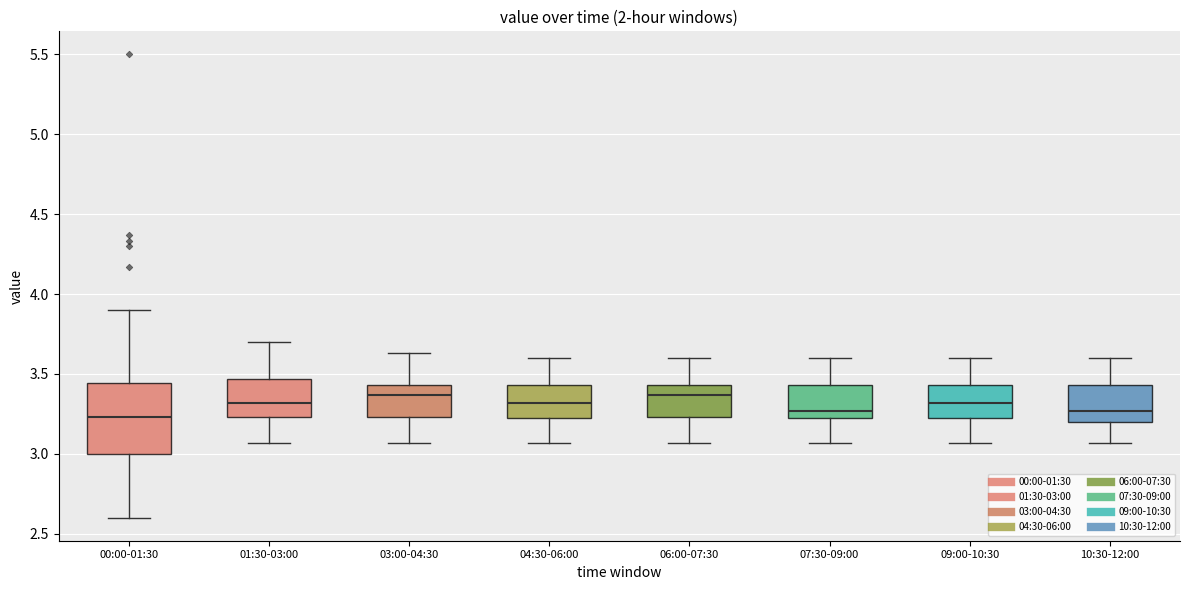

Reading left to right, transcribe this box plot: for each box, give where its median line is, the range the box spans, and where its two whiskers end, as read against the y-axis. The values are not printed on the chart, so give them approximately, as read against the axis.

00:00-01:30: median 3.25, box 3.00 to 3.45, whiskers 2.60 to 3.90
01:30-03:00: median 3.30, box 3.25 to 3.45, whiskers 3.05 to 3.70
03:00-04:30: median 3.35, box 3.25 to 3.45, whiskers 3.05 to 3.65
04:30-06:00: median 3.30, box 3.20 to 3.45, whiskers 3.05 to 3.60
06:00-07:30: median 3.35, box 3.25 to 3.45, whiskers 3.05 to 3.60
07:30-09:00: median 3.25, box 3.20 to 3.45, whiskers 3.05 to 3.60
09:00-10:30: median 3.30, box 3.20 to 3.45, whiskers 3.05 to 3.60
10:30-12:00: median 3.25, box 3.20 to 3.45, whiskers 3.05 to 3.60